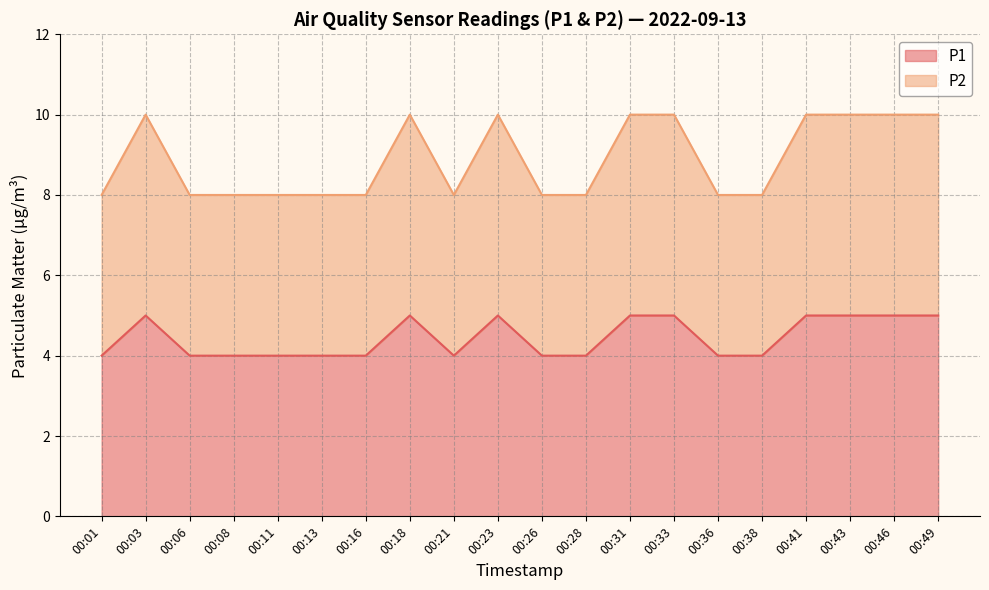

How many lines are shown in the chart?

2